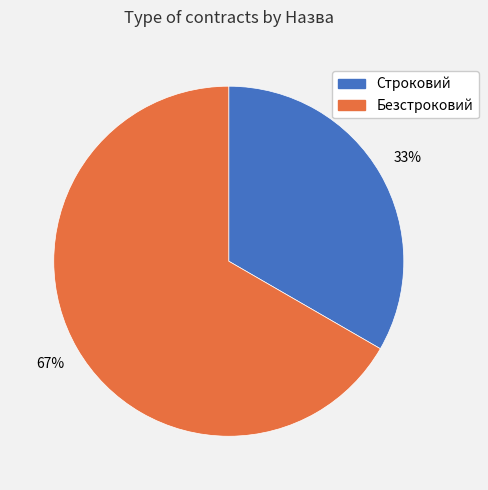

Rank the categories by value from lowest to highest.

Строковий, Безстроковий